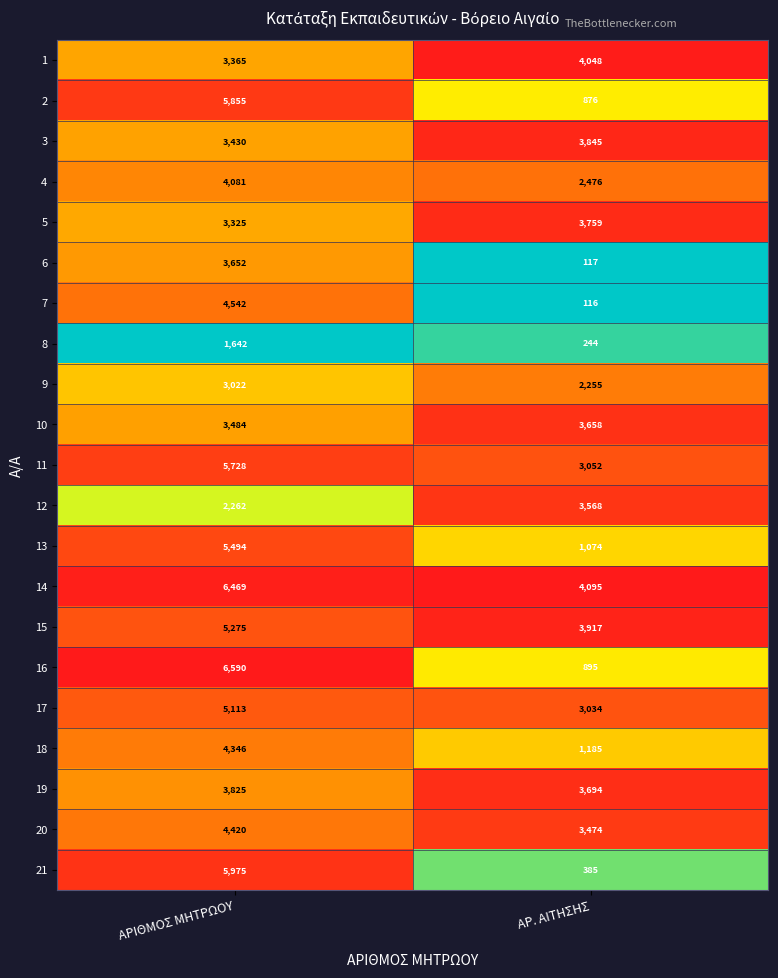

What value does the 10 series have at ΑΡΙΘΜΟΣ ΜΗΤΡΩΟΥ, to the nearest 10?

3480